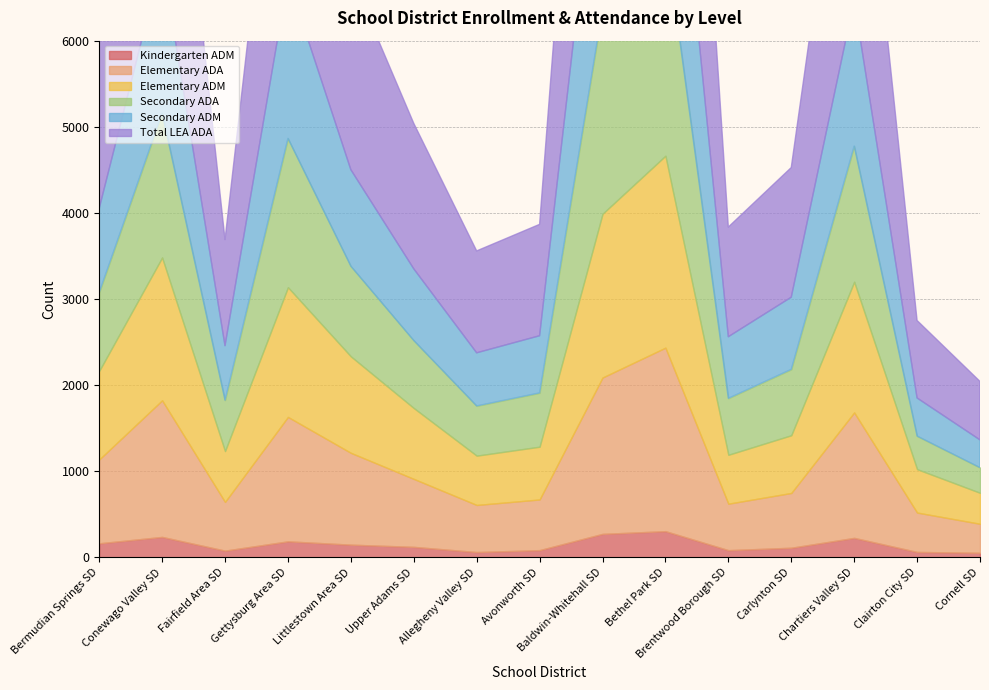

True or false: Elementary ADA has more than 1 points higher than both neighbors.

True